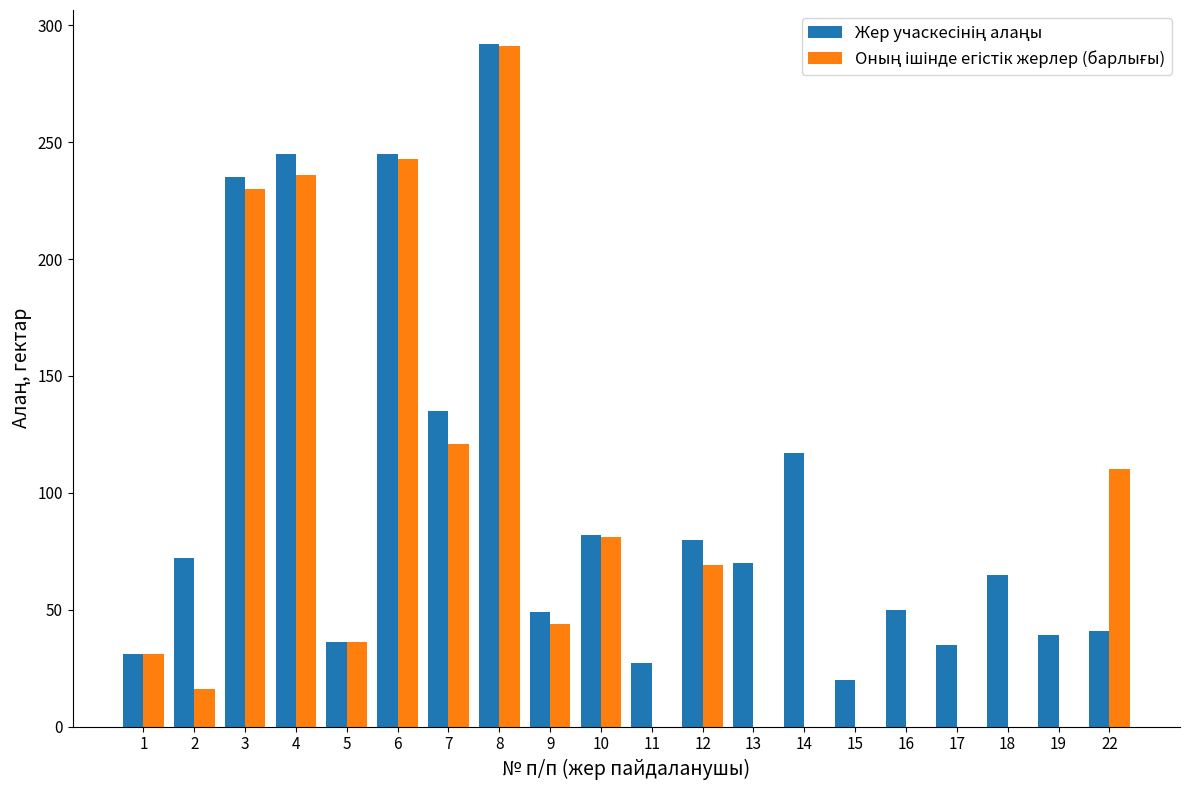

Which label corresponds to the largest value in the chart?

8